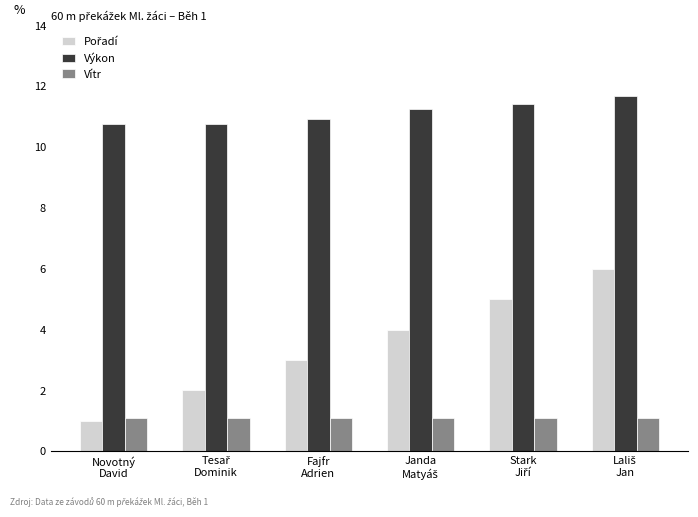

What is the lowest value of the Výkon series?

10.8